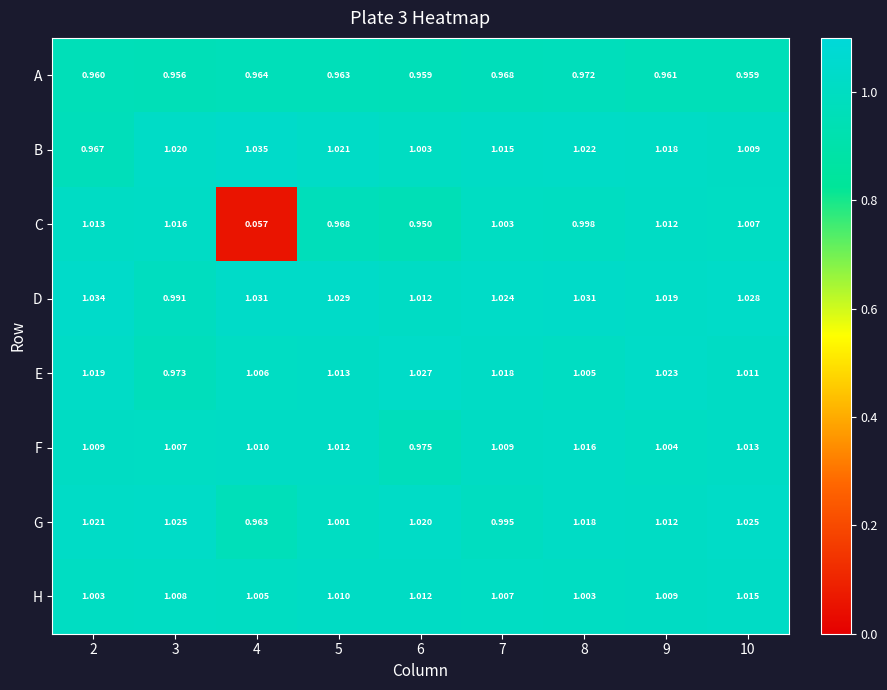

Rank the series at 10 from highest to lowest value.

D, G, H, F, E, B, C, A